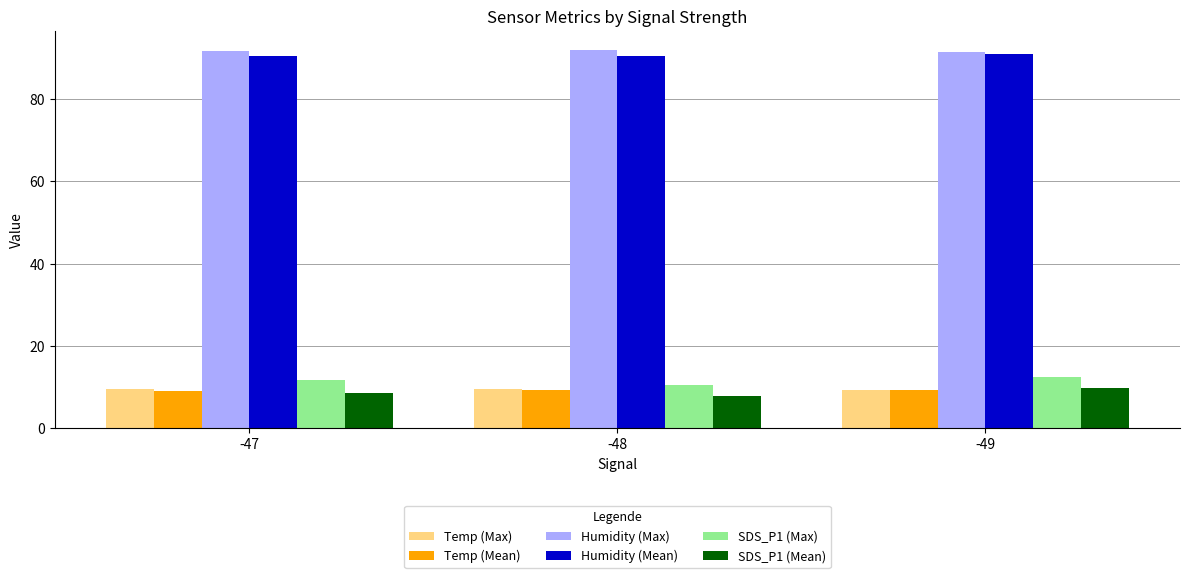

What is the average value of the Temp (Max) series?

9.5